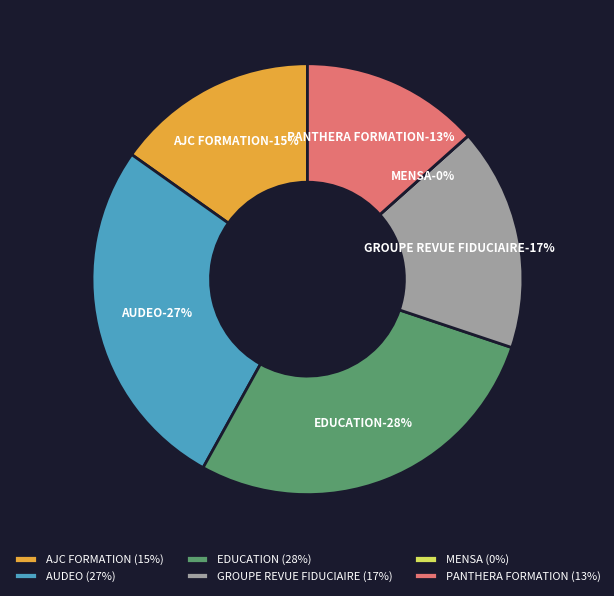

Combined, do PANTHERA FORMATION and MENSA account for over 50%?

No